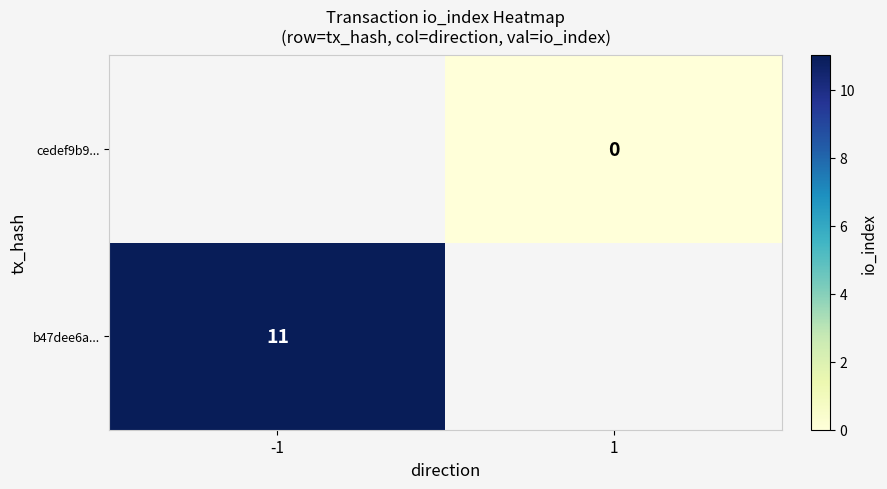

The value of b47dee6a... at -1 is 11. True or false?

True